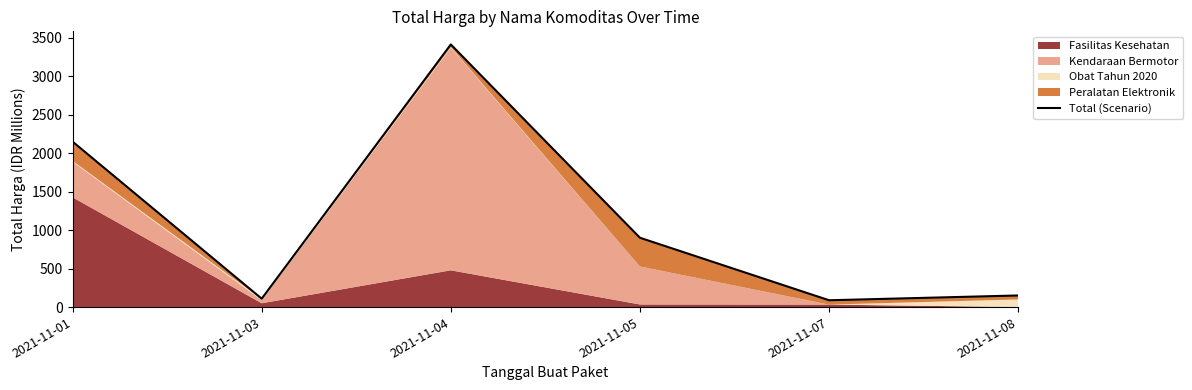

What is the sum of all values?

6810.2